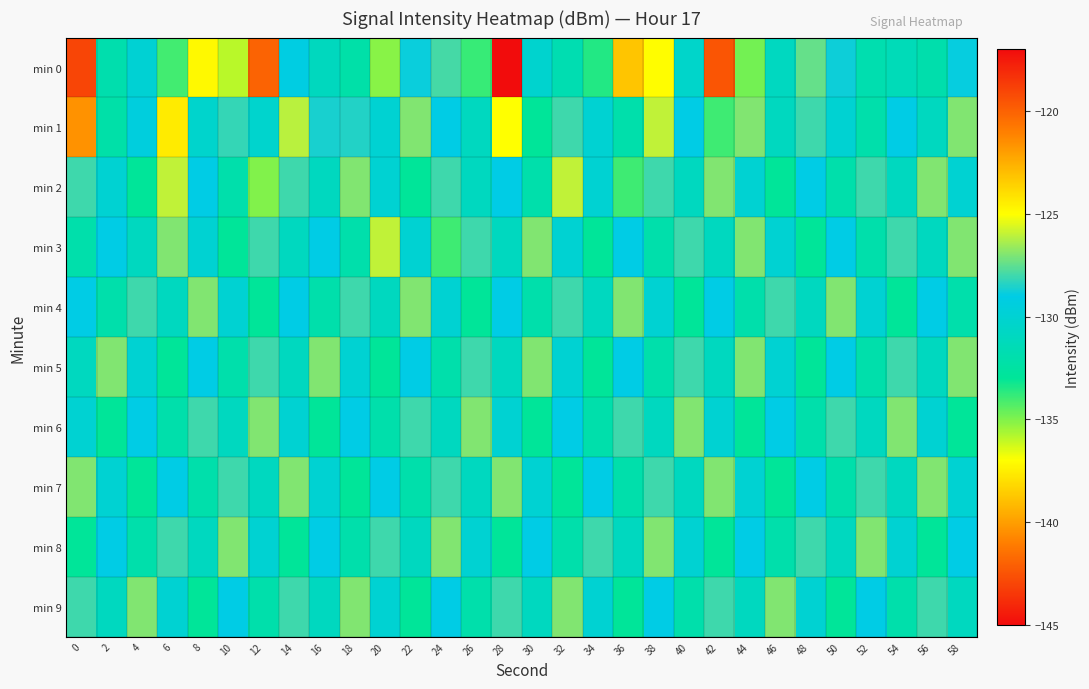

Reading right to left, what are all the values shown in this chart?

min 0: 58=-128.9	56=-132.0	54=-131.4	52=-131.9	50=-128.8	48=-127.4	46=-130.9	44=-134.8	42=-142.4	40=-130.4	38=-124.9	36=-138.8	34=-133.5	32=-131.7	30=-130.2	28=-117.0	26=-133.9	24=-127.9	22=-128.8	20=-135.1	18=-132.2	16=-131.1	14=-129.1	12=-142.0	10=-135.9	8=-137.1	6=-134.1	4=-129.9	2=-131.9	0=-119.0
min 1: 58=-127.0	56=-131.0	54=-129.0	52=-132.0	50=-130.0	48=-128.0	46=-131.0	44=-127.0	42=-134.0	40=-129.0	38=-126.0	36=-132.0	34=-130.0	32=-128.0	30=-133.0	28=-125.0	26=-131.0	24=-129.0	22=-127.0	20=-130.0	18=-128.5	16=-128.6	14=-126.1	12=-130.3	10=-128.2	8=-130.3	6=-124.4	4=-129.5	2=-132.2	0=-140.4
min 2: 58=-130.0	56=-127.0	54=-131.0	52=-128.0	50=-132.0	48=-129.0	46=-133.0	44=-130.0	42=-127.0	40=-131.0	38=-128.0	36=-134.0	34=-130.0	32=-126.0	30=-132.0	28=-129.0	26=-131.0	24=-128.0	22=-133.0	20=-130.0	18=-127.0	16=-131.0	14=-128.0	12=-135.0	10=-132.0	8=-129.0	6=-126.0	4=-133.0	2=-130.0	0=-128.0
min 3: 58=-127.0	56=-131.0	54=-128.0	52=-132.0	50=-129.0	48=-133.0	46=-130.0	44=-127.0	42=-131.0	40=-128.0	38=-132.0	36=-129.0	34=-133.0	32=-130.0	30=-127.0	28=-131.0	26=-128.0	24=-134.0	22=-130.0	20=-126.0	18=-132.0	16=-129.0	14=-131.0	12=-128.0	10=-133.0	8=-130.0	6=-127.0	4=-131.0	2=-129.0	0=-132.0
min 4: 58=-132.0	56=-129.0	54=-133.0	52=-130.0	50=-127.0	48=-131.0	46=-128.0	44=-132.0	42=-129.0	40=-133.0	38=-130.0	36=-127.0	34=-131.0	32=-128.0	30=-132.0	28=-129.0	26=-133.0	24=-130.0	22=-127.0	20=-131.0	18=-128.0	16=-132.0	14=-129.0	12=-133.0	10=-130.0	8=-127.0	6=-131.0	4=-128.0	2=-132.0	0=-129.0
min 5: 58=-127.0	56=-131.0	54=-128.0	52=-132.0	50=-129.0	48=-133.0	46=-130.0	44=-127.0	42=-131.0	40=-128.0	38=-132.0	36=-129.0	34=-133.0	32=-130.0	30=-127.0	28=-131.0	26=-128.0	24=-132.0	22=-129.0	20=-133.0	18=-130.0	16=-127.0	14=-131.0	12=-128.0	10=-132.0	8=-129.0	6=-133.0	4=-130.0	2=-127.0	0=-131.0
min 6: 58=-133.0	56=-130.0	54=-127.0	52=-131.0	50=-128.0	48=-132.0	46=-129.0	44=-133.0	42=-130.0	40=-127.0	38=-131.0	36=-128.0	34=-132.0	32=-129.0	30=-133.0	28=-130.0	26=-127.0	24=-131.0	22=-128.0	20=-132.0	18=-129.0	16=-133.0	14=-130.0	12=-127.0	10=-131.0	8=-128.0	6=-132.0	4=-129.0	2=-133.0	0=-130.0
min 7: 58=-130.0	56=-127.0	54=-131.0	52=-128.0	50=-132.0	48=-129.0	46=-133.0	44=-130.0	42=-127.0	40=-131.0	38=-128.0	36=-132.0	34=-129.0	32=-133.0	30=-130.0	28=-127.0	26=-131.0	24=-128.0	22=-132.0	20=-129.0	18=-133.0	16=-130.0	14=-127.0	12=-131.0	10=-128.0	8=-132.0	6=-129.0	4=-133.0	2=-130.0	0=-127.0
min 8: 58=-129.0	56=-133.0	54=-130.0	52=-127.0	50=-131.0	48=-128.0	46=-132.0	44=-129.0	42=-133.0	40=-130.0	38=-127.0	36=-131.0	34=-128.0	32=-132.0	30=-129.0	28=-133.0	26=-130.0	24=-127.0	22=-131.0	20=-128.0	18=-132.0	16=-129.0	14=-133.0	12=-130.0	10=-127.0	8=-131.0	6=-128.0	4=-132.0	2=-129.0	0=-133.0
min 9: 58=-131.0	56=-128.0	54=-132.0	52=-129.0	50=-133.0	48=-130.0	46=-127.0	44=-131.0	42=-128.0	40=-132.0	38=-129.0	36=-133.0	34=-130.0	32=-127.0	30=-131.0	28=-128.0	26=-132.0	24=-129.0	22=-133.0	20=-130.0	18=-127.0	16=-131.0	14=-128.0	12=-132.0	10=-129.0	8=-133.0	6=-130.0	4=-127.0	2=-131.0	0=-128.0